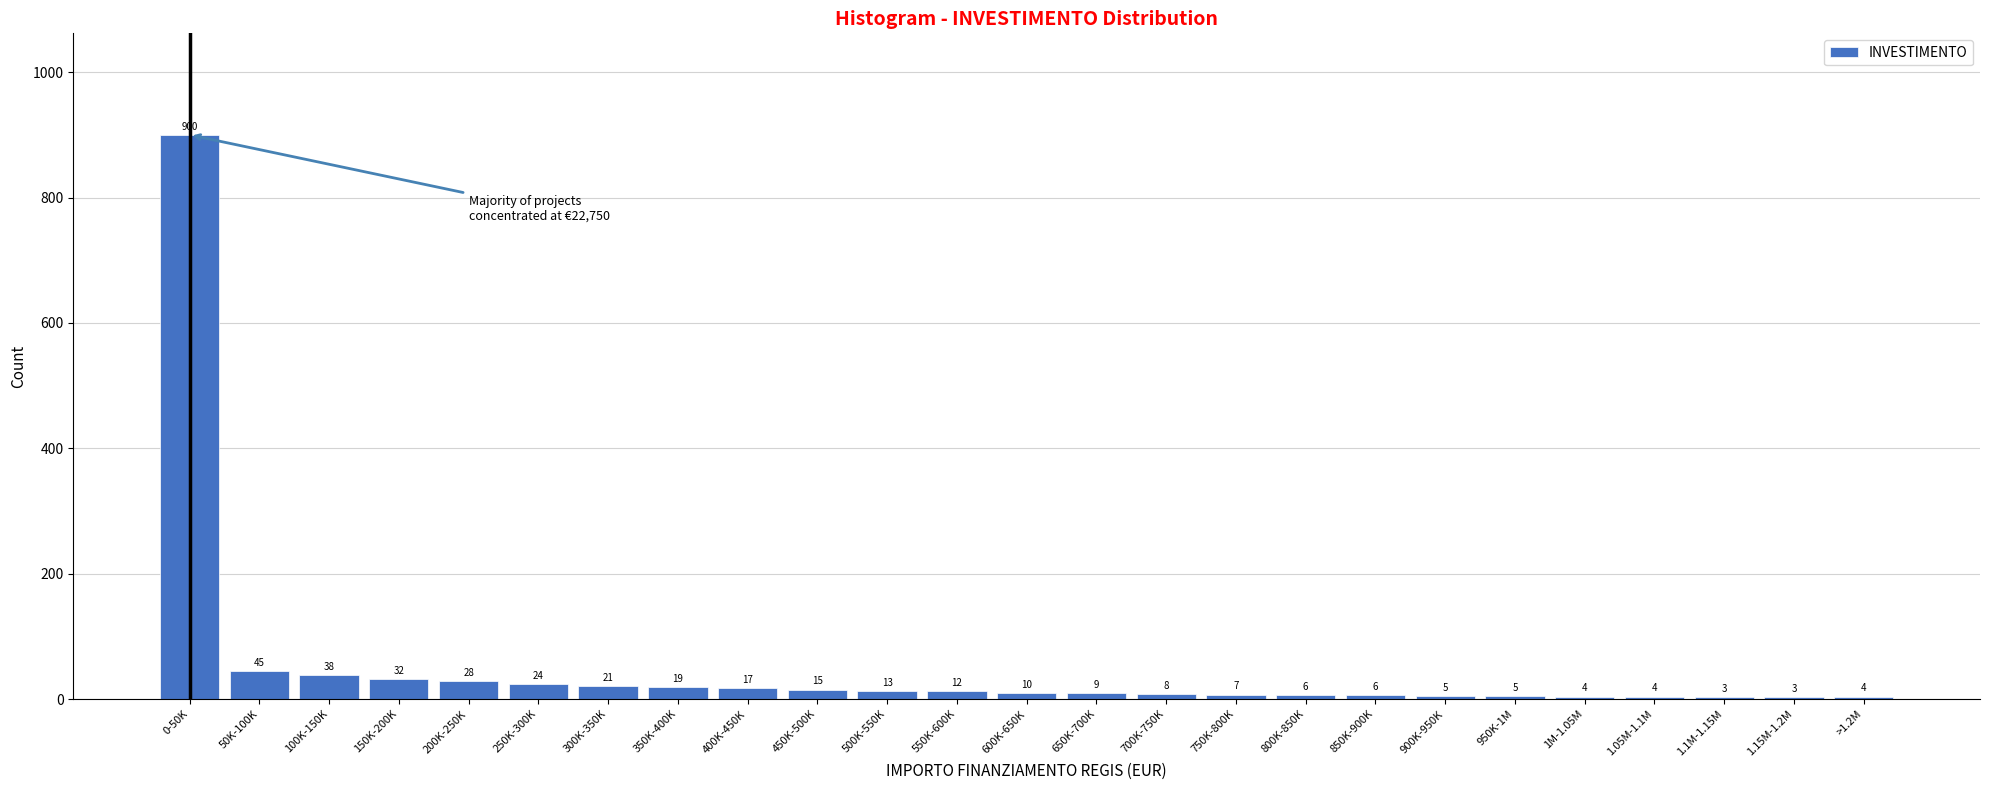

Reading right to left, what are all the values shown in this chart?

>1.2M=4	1.15M-1.2M=3	1.1M-1.15M=3	1.05M-1.1M=4	1M-1.05M=4	950K-1M=5	900K-950K=5	850K-900K=6	800K-850K=6	750K-800K=7	700K-750K=8	650K-700K=9	600K-650K=10	550K-600K=12	500K-550K=13	450K-500K=15	400K-450K=17	350K-400K=19	300K-350K=21	250K-300K=24	200K-250K=28	150K-200K=32	100K-150K=38	50K-100K=45	0-50K=900